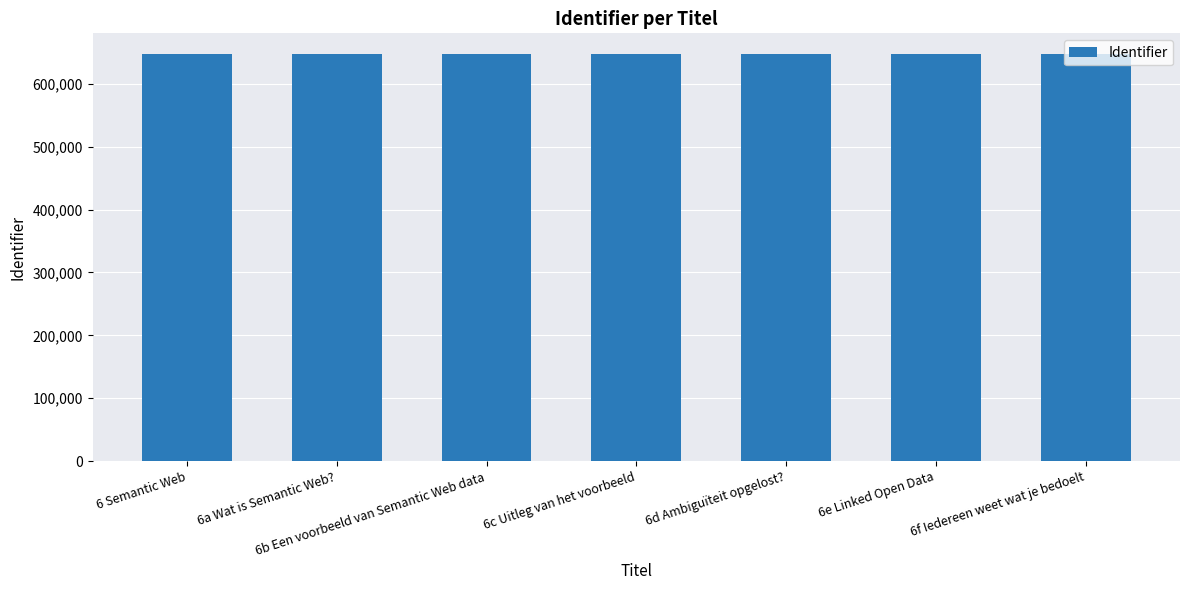

What is the greatest value displayed?

647812